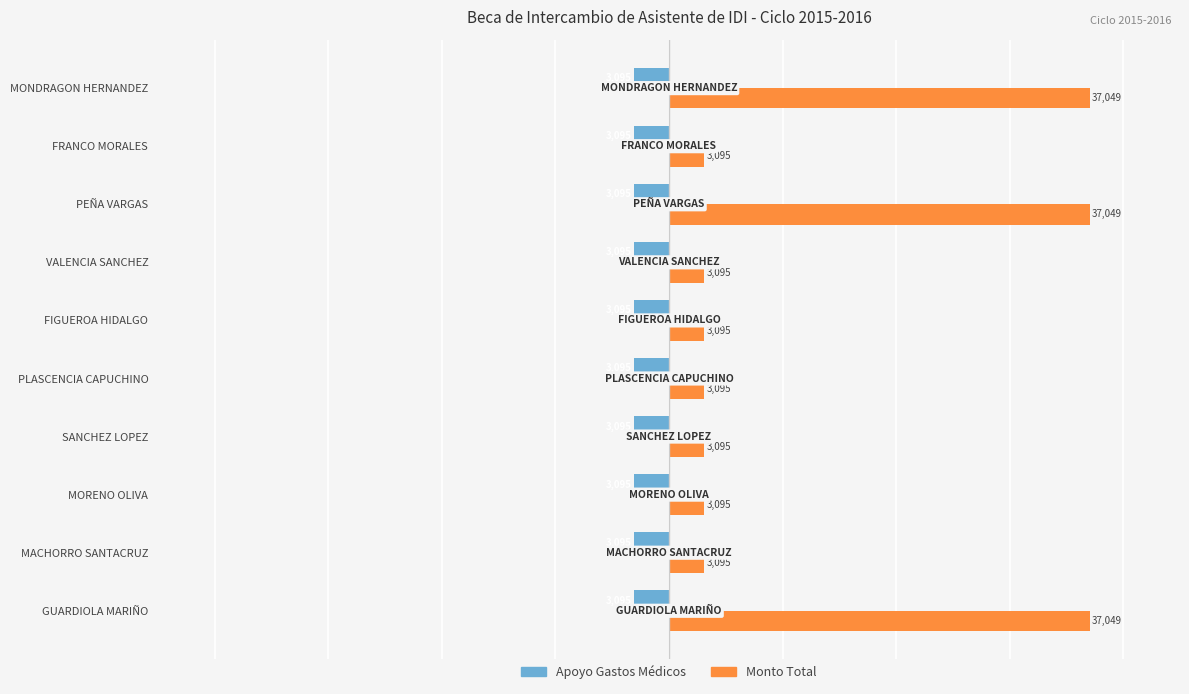

What value does the Apoyo Gastos Médicos series have at SANCHEZ LOPEZ?

-3095